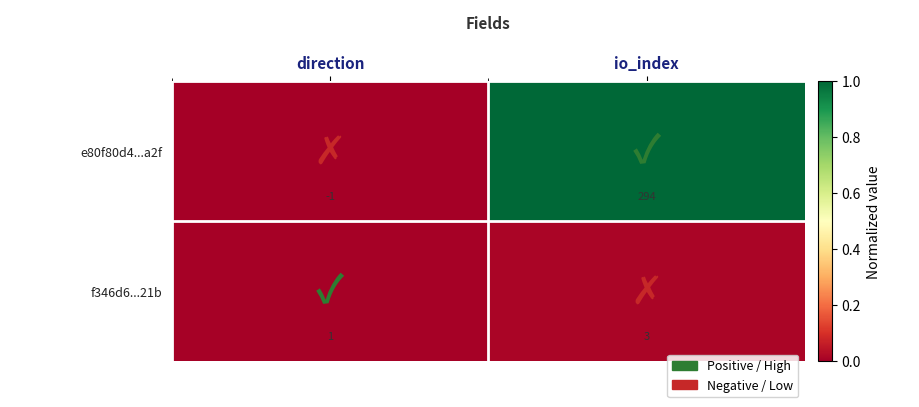

How many data points does each series have?

2